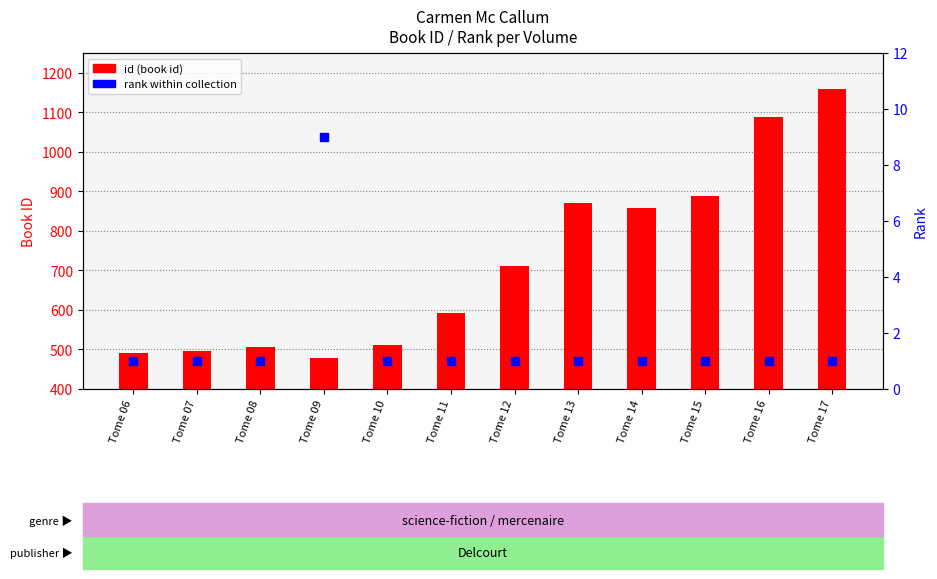

What is the total value across all series at Tome 13?

872